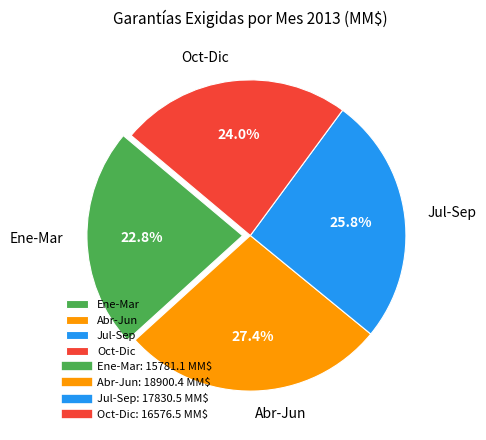

What is the total percentage of Ene-Mar and Abr-Jun?

50.2%